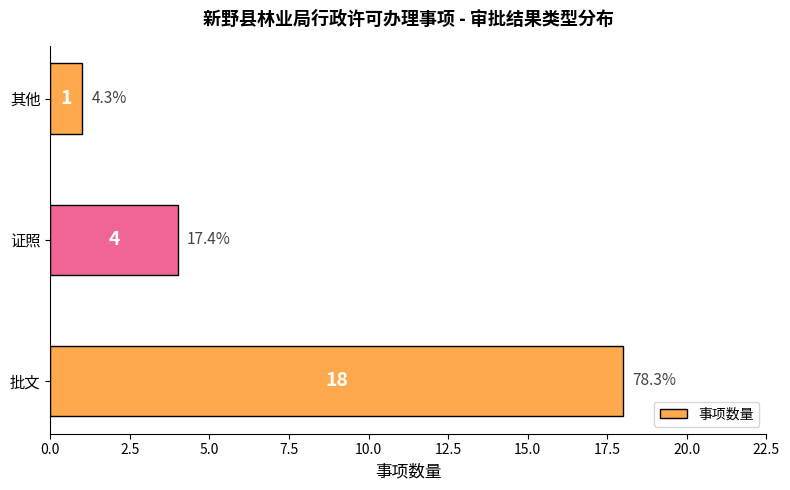

How many distinct data groups are displayed?

1